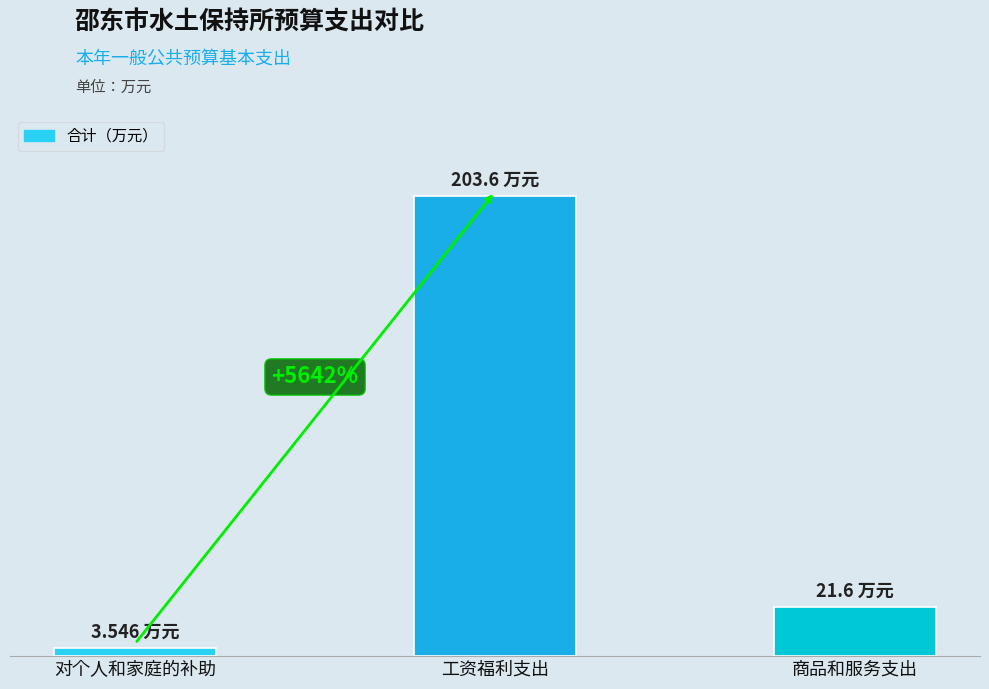

Where does the data first go above 21?

工资福利支出